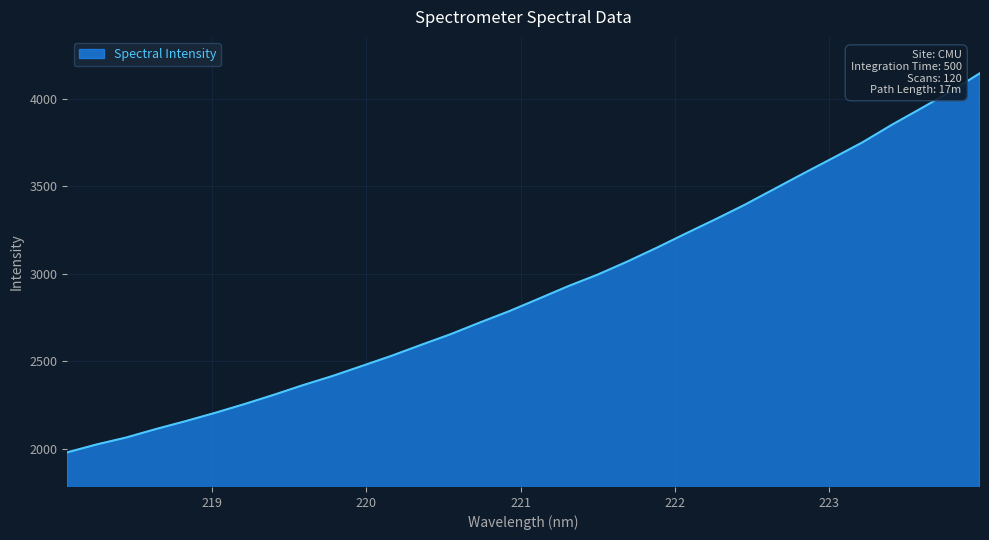

What is the maximum value shown in the chart?

4146.2